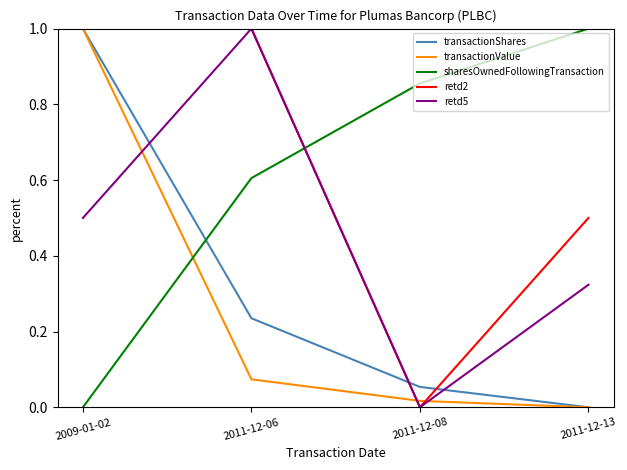

In retd2, how many points are lower than both neighbors (excluding endpoints)?

1